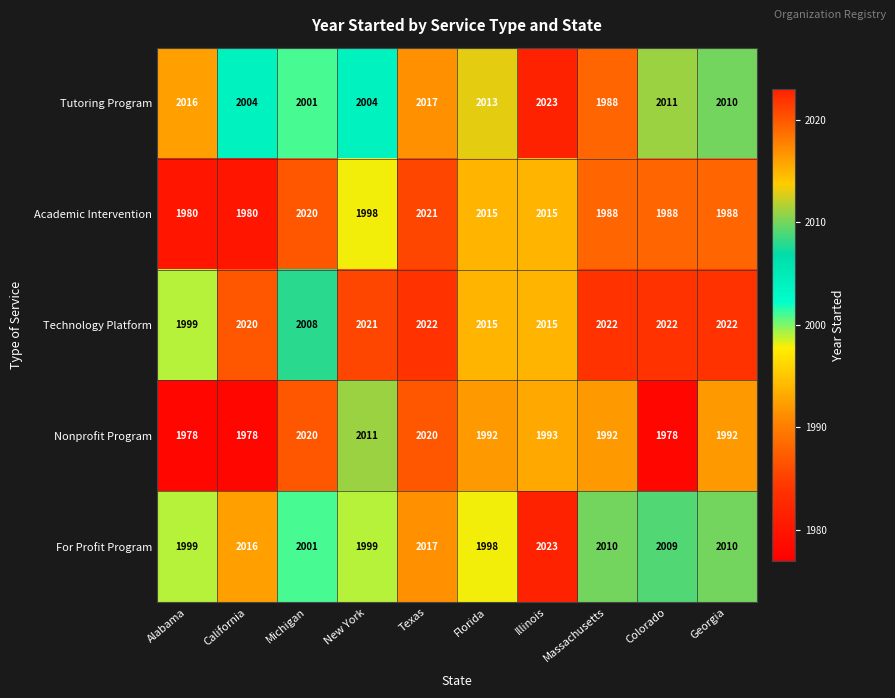

Is it true that Nonprofit Program equals 418 at Alabama?

False